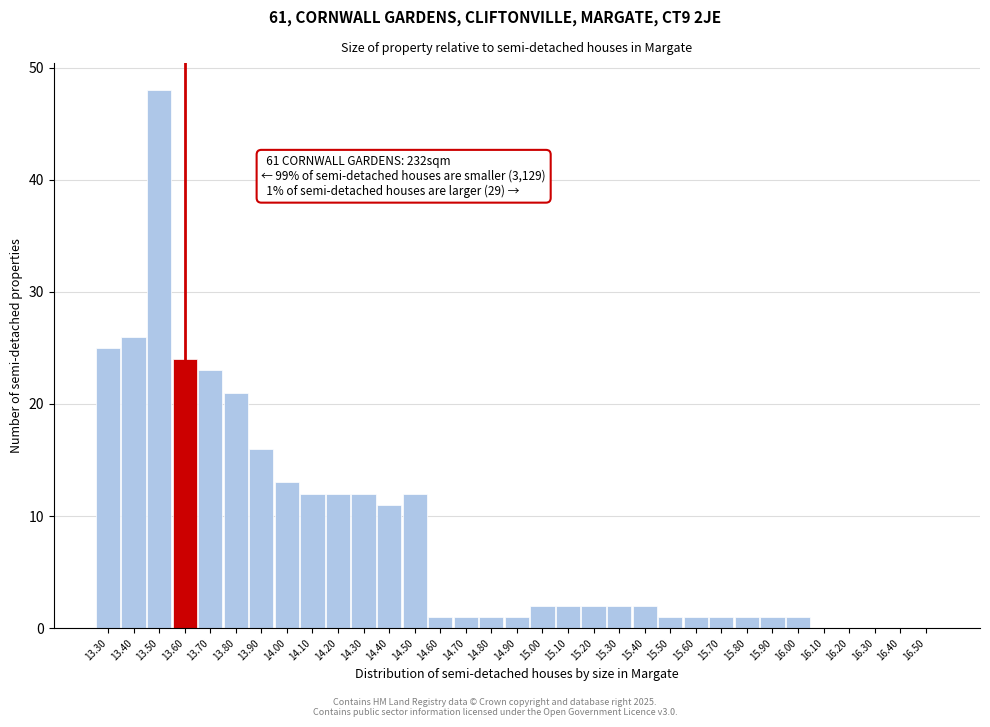

Over which range of the x-axis is the bar tallest?

13.45 to 13.55